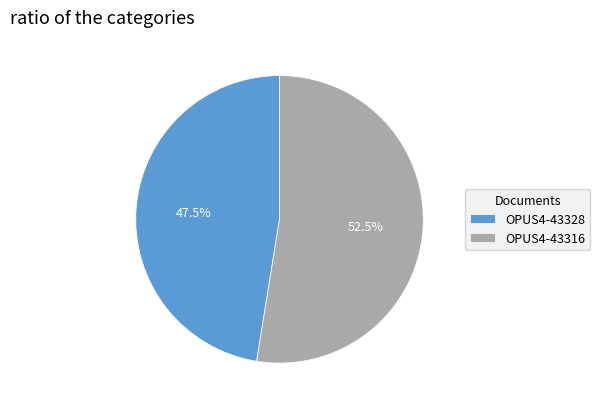

What is the ratio of the value at OPUS4-43316 to the value at OPUS4-43328?

1.1